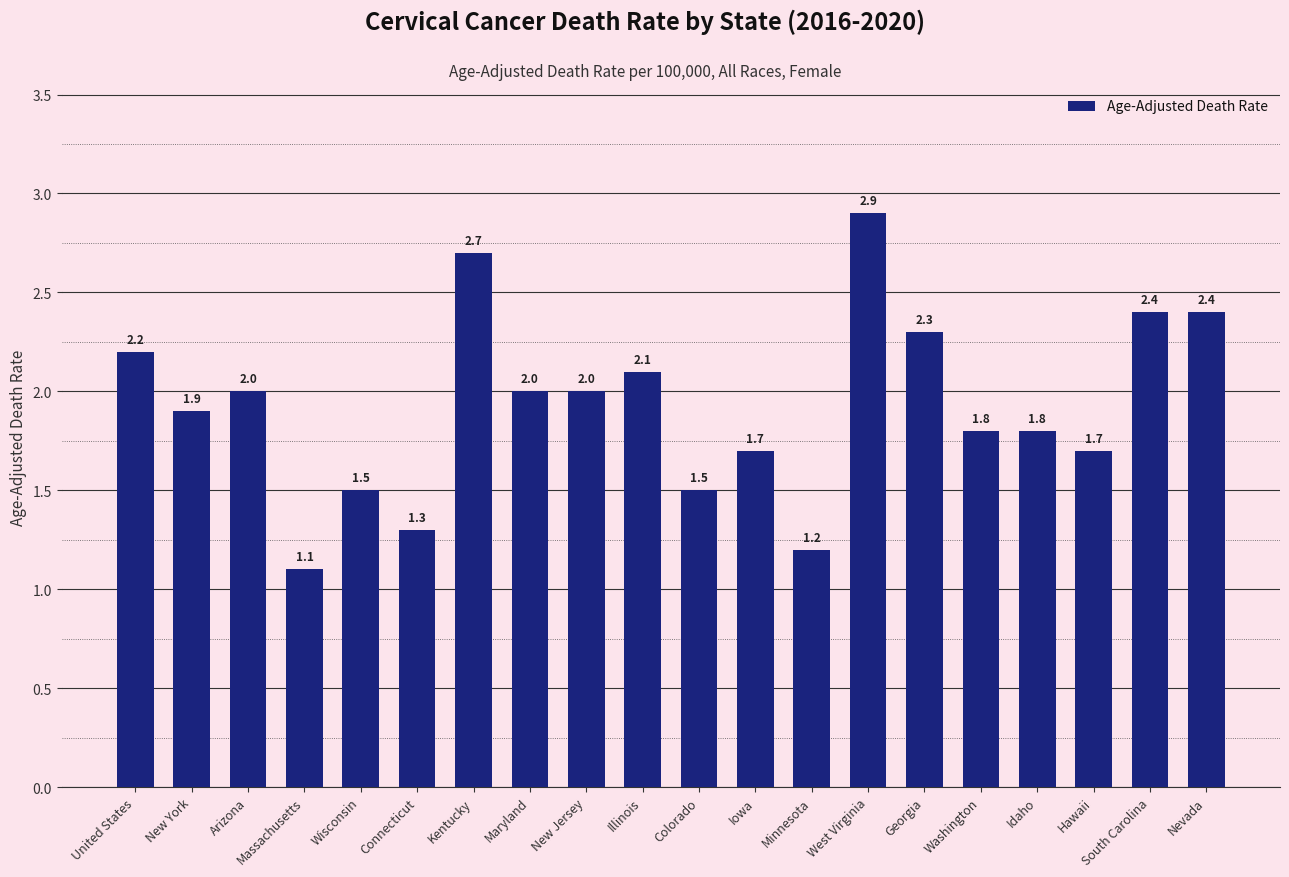

What is the label of the 3rd bar from the right?

Hawaii